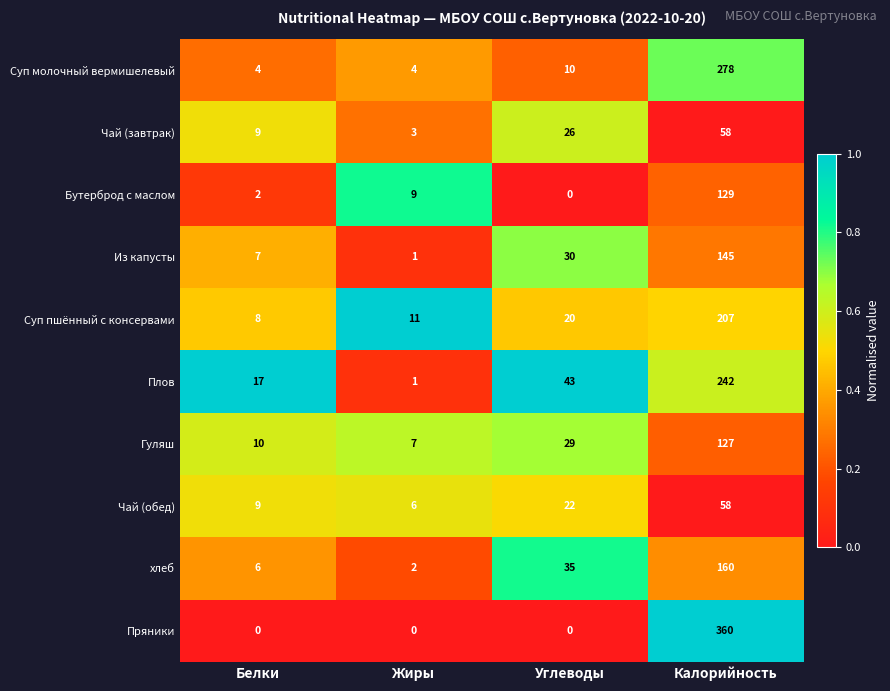

Which label corresponds to the largest value in the chart?

Калорийность